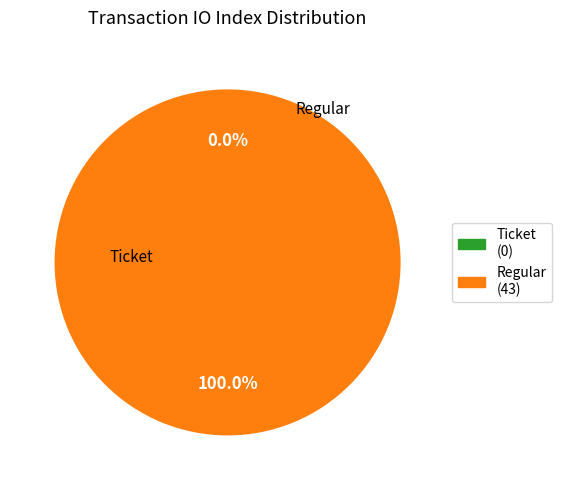

Combined, do Regular and Ticket account for over 50%?

Yes